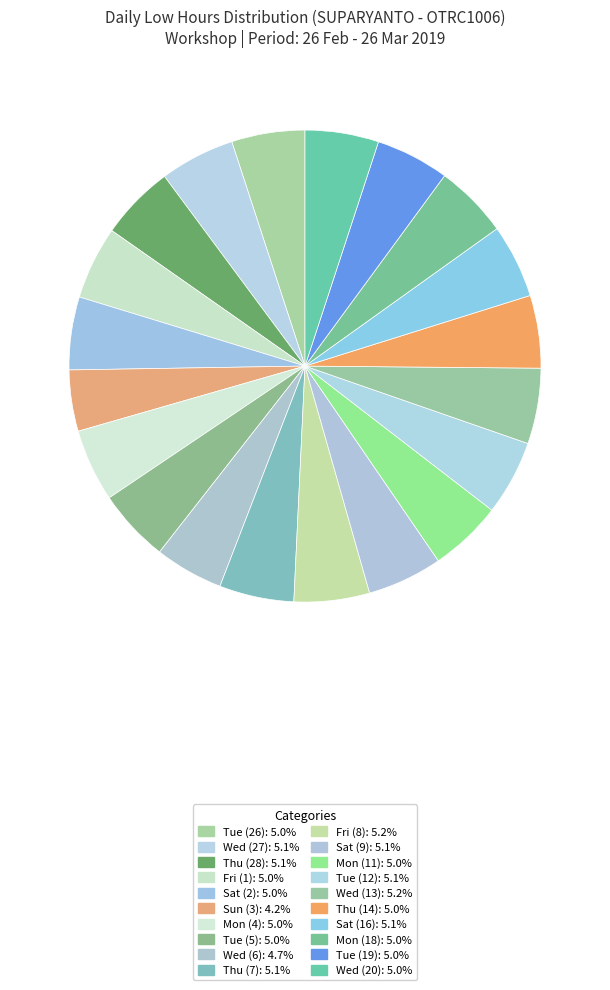

Count the number of slices in the pie.

20